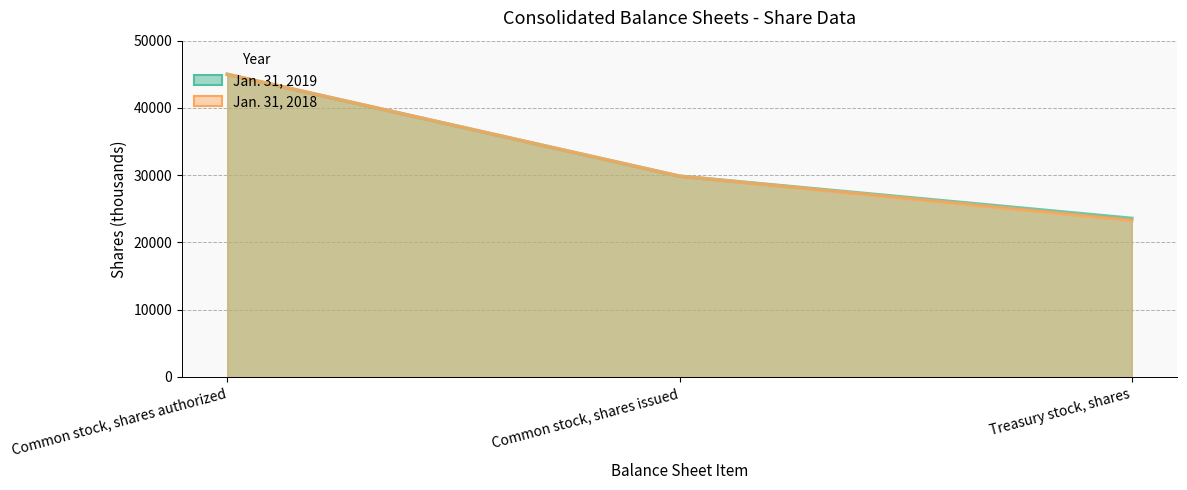

What is the difference between the Jan. 31, 2019 values at Treasury stock, shares and Common stock, shares issued?

6273